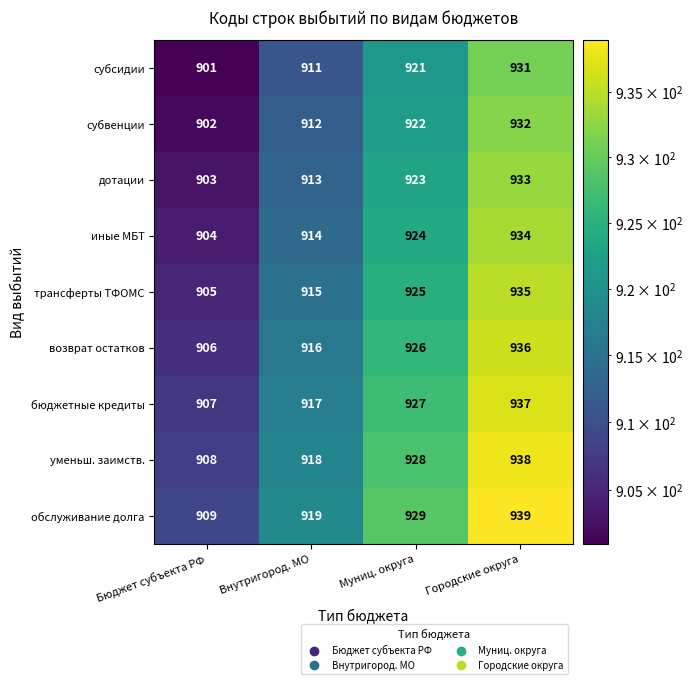

How many уменьш. заимств. values are between 918 and 938?

3